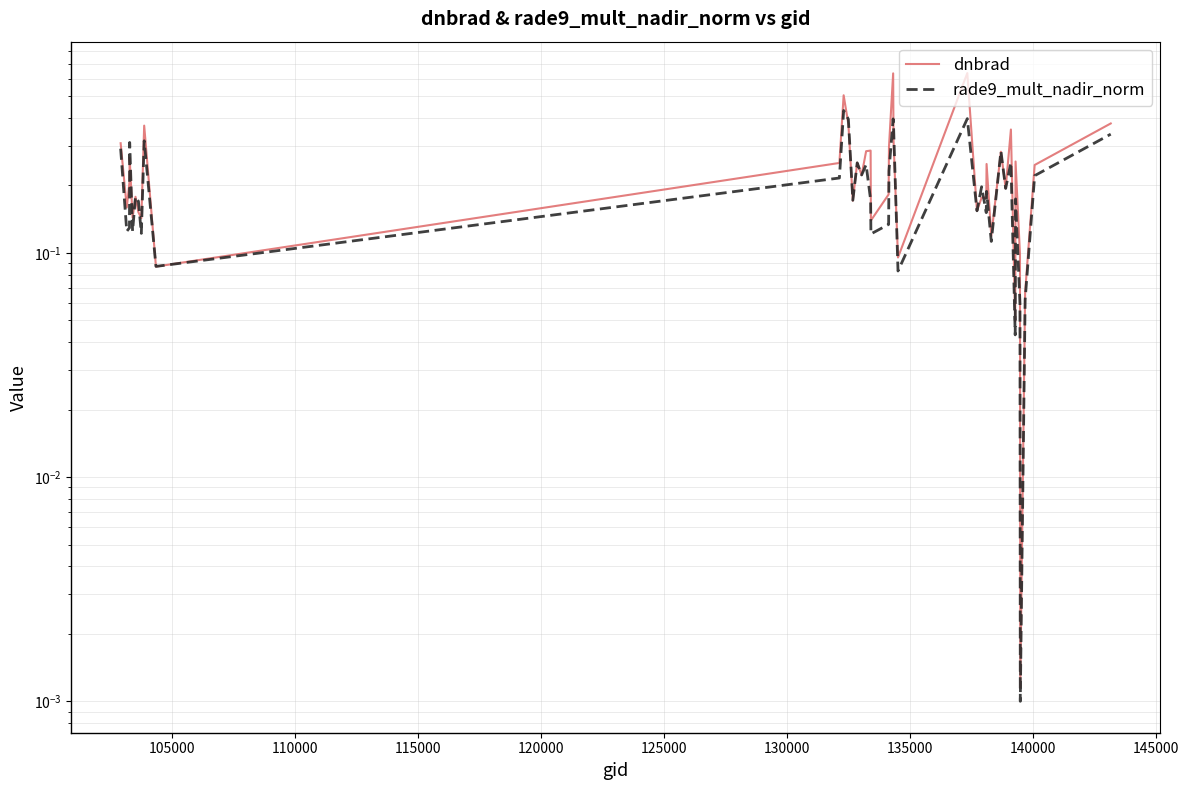

Is it true that dnbrad equals 0.1 at 29?

False